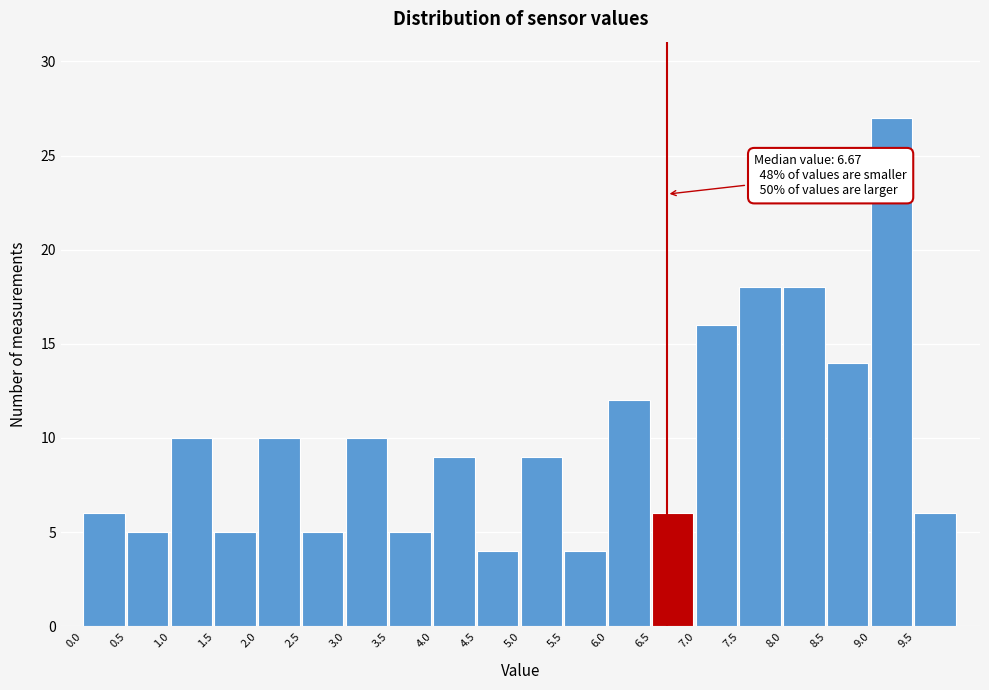

Over which range of the x-axis is the bar tallest?

9.0 to 9.5